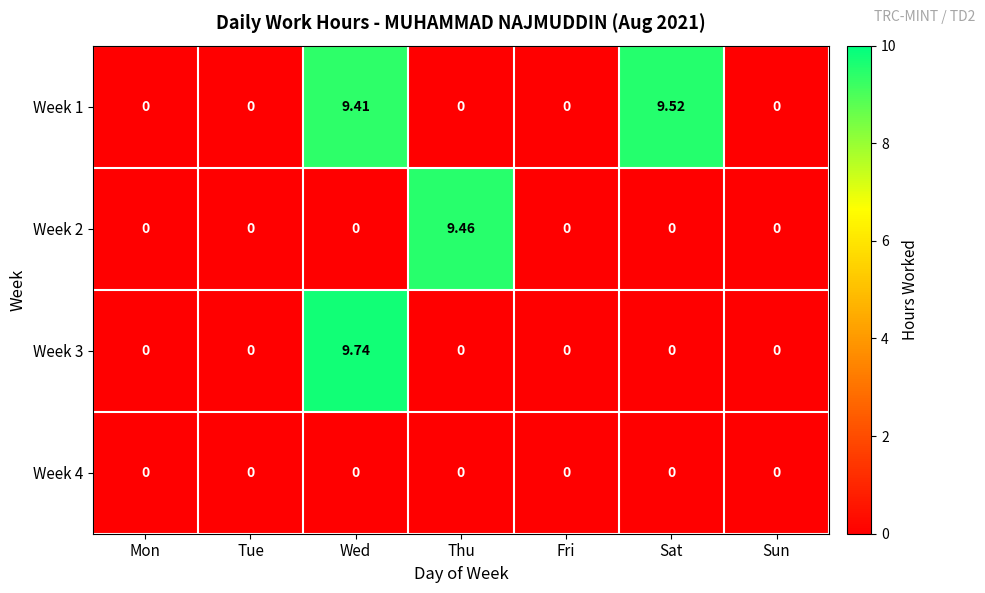

Which series has the widest spread of values?

Week 3